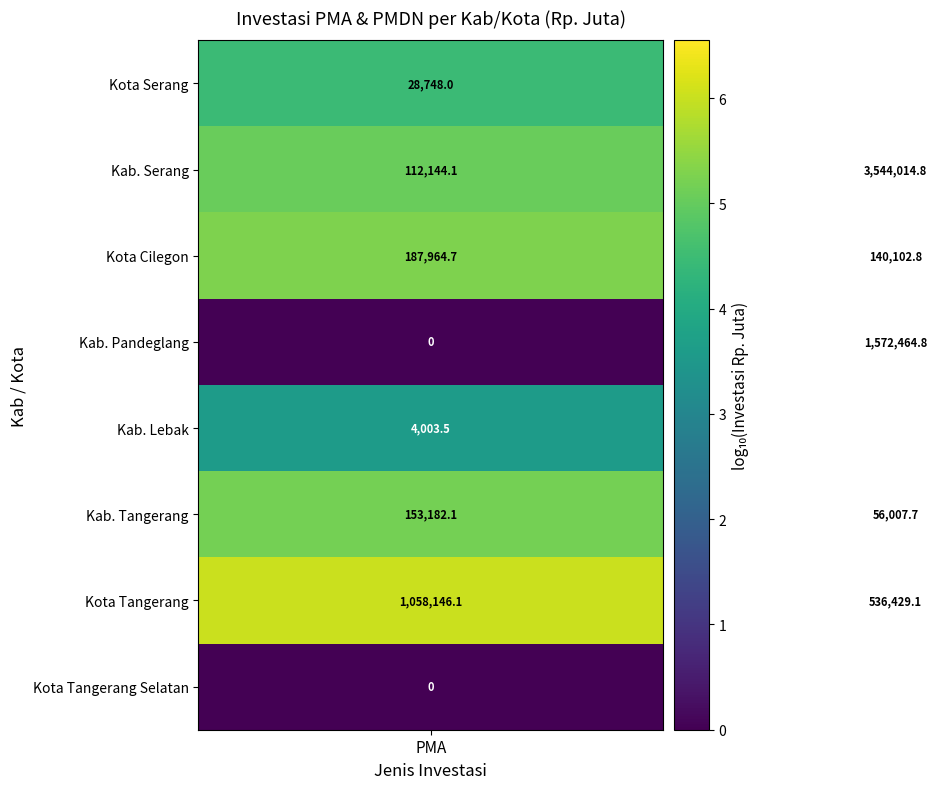

Which series has the largest total across all categories?

Kab. Serang